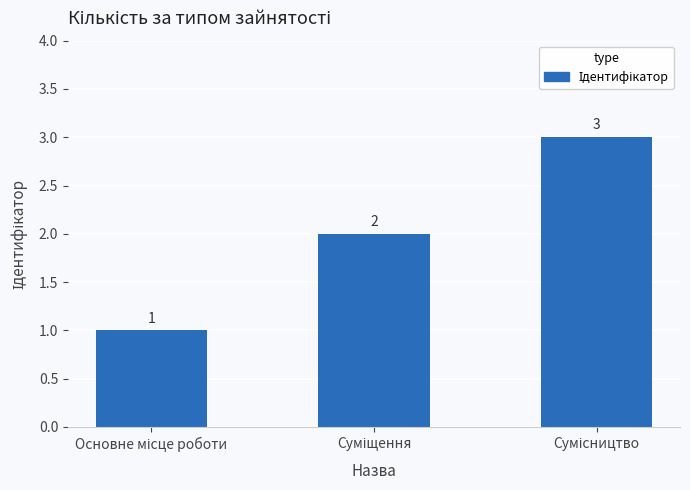

What is the sum of all values?

6